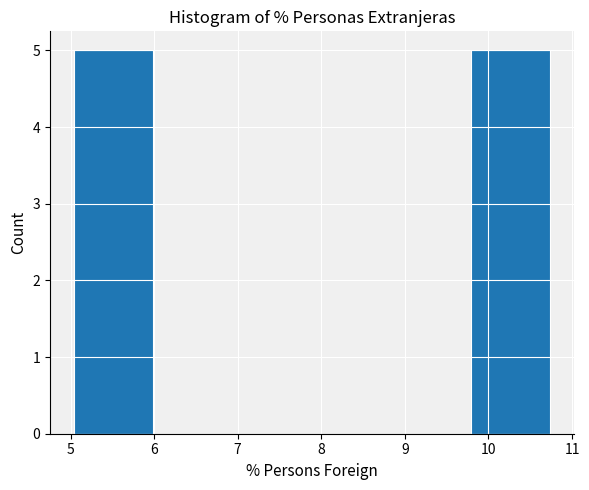

Reading left to right, transcribe this chart: for each bar, give the range it covers on the x-axis and its height. Neither the bar edges nor the heights are printed on the chart, so give them approximately, as read against the axes.

5.04 to 5.99: 5
5.99 to 6.94: 0
6.94 to 7.89: 0
7.89 to 8.84: 0
8.84 to 9.79: 0
9.79 to 10.74: 5